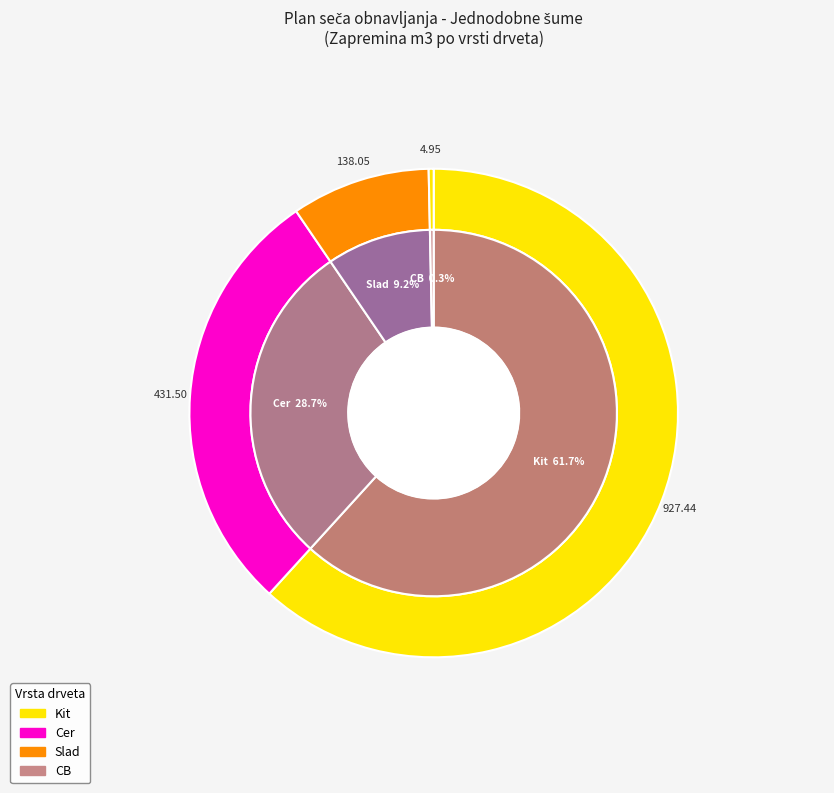

Combined, do Cer and CB account for over 50%?

No